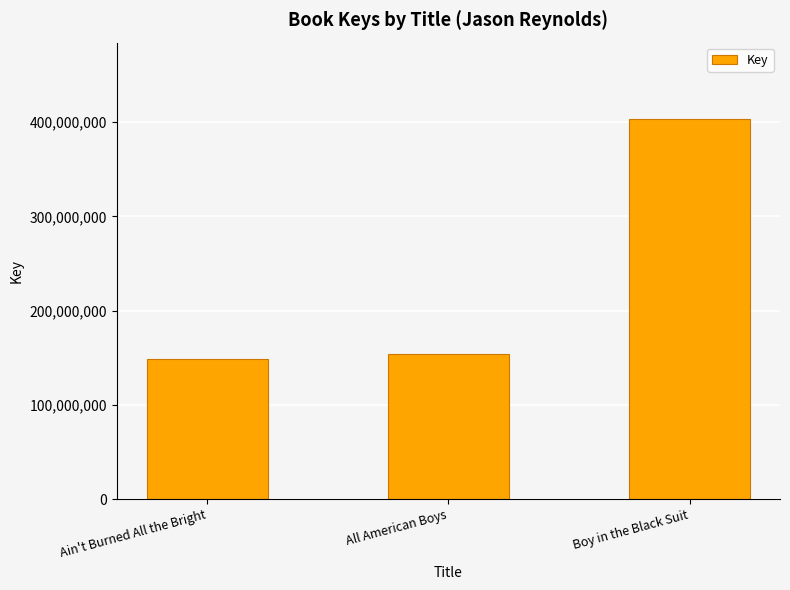

What is the sum of the values at Ain't Burned All the Bright and Boy in the Black Suit?

552038924